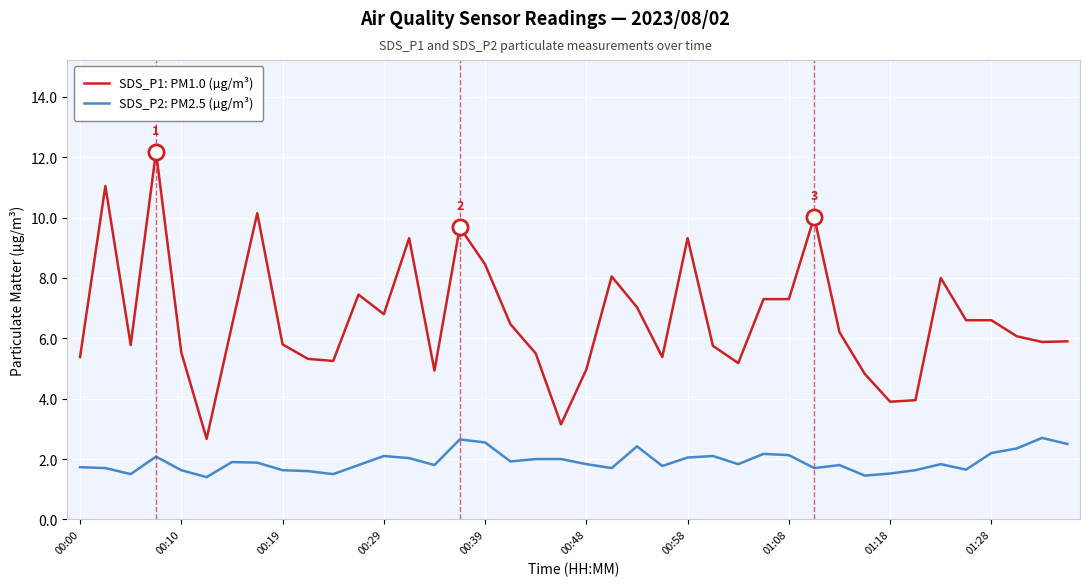

Which series has the largest total across all categories?

SDS_P1: PM1.0 (µg/m³)